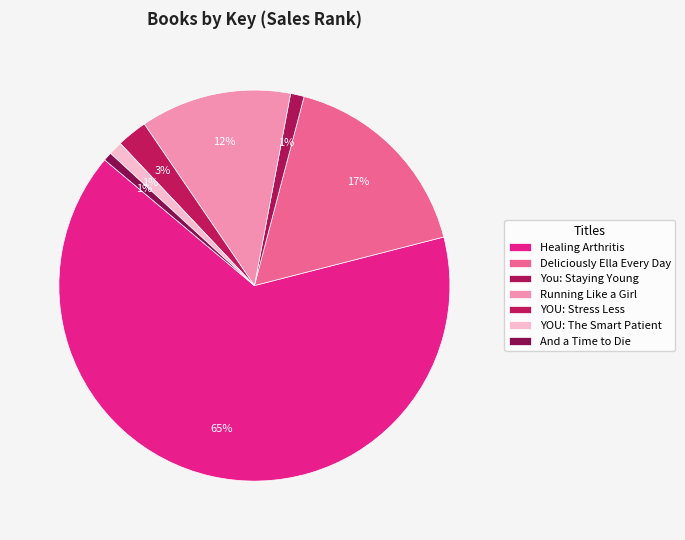

Which category has the biggest portion of the pie?

Healing Arthritis